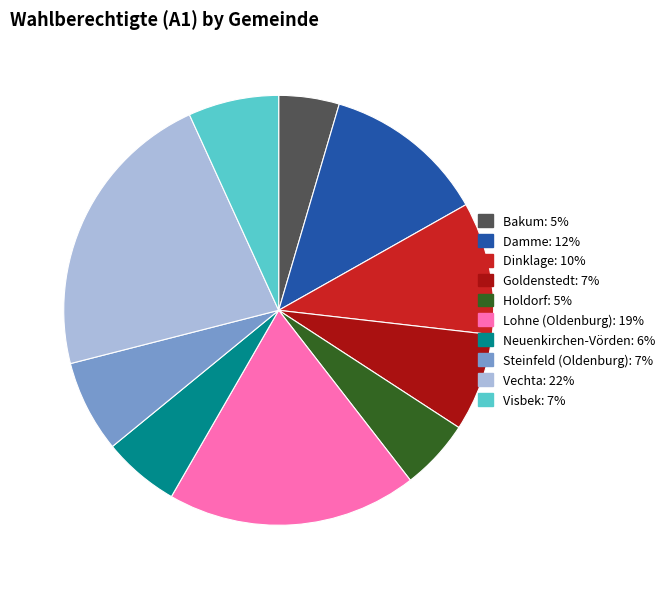

Between Damme and Holdorf, which is larger?

Damme